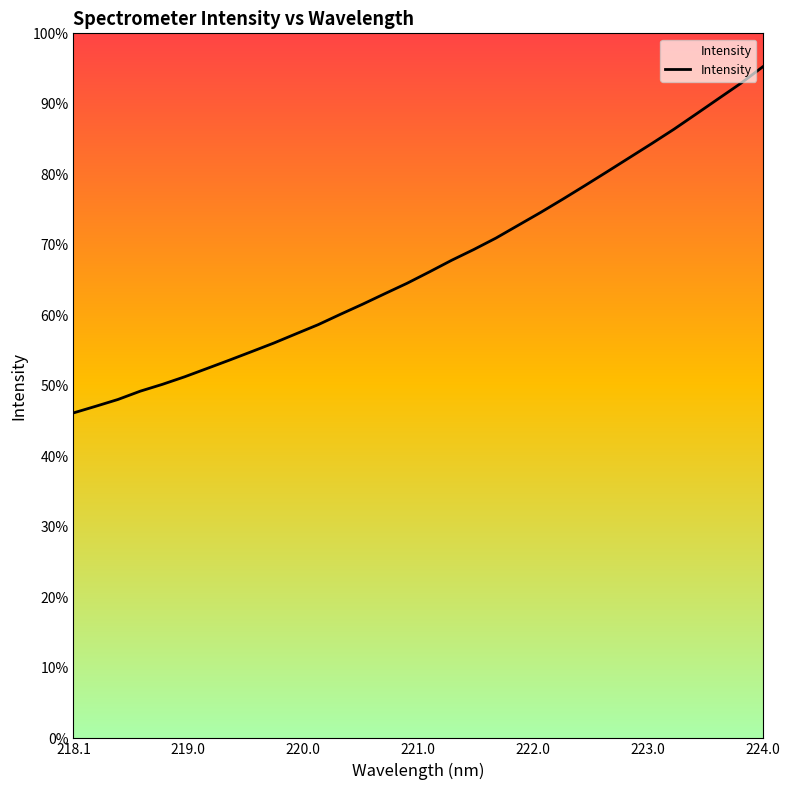

Is this an area chart (filled region under the line)?

Yes